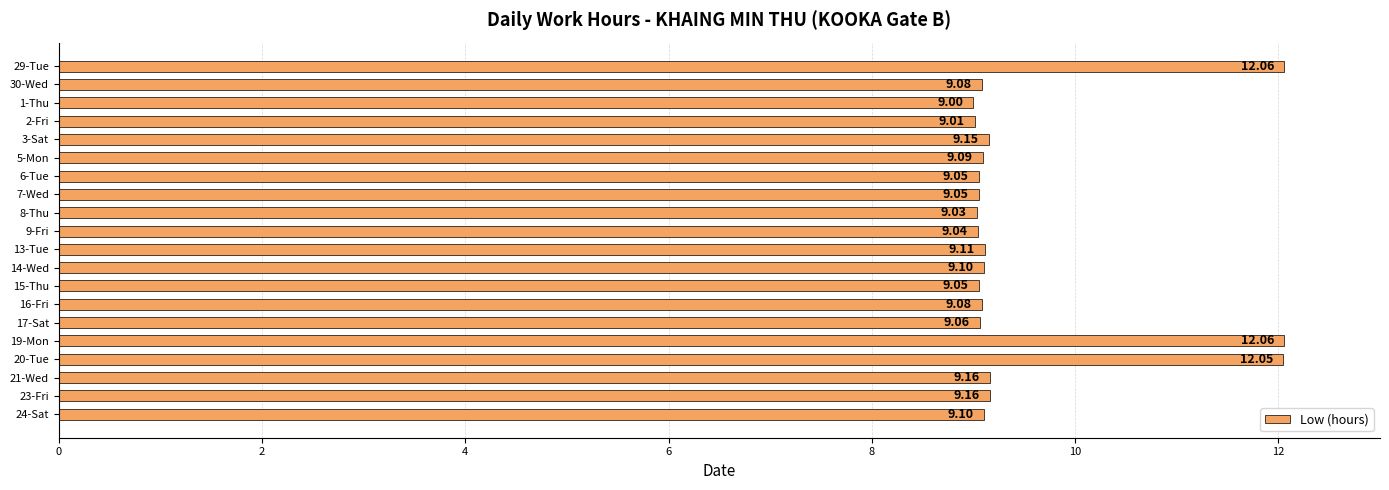

What is the average value?

9.5